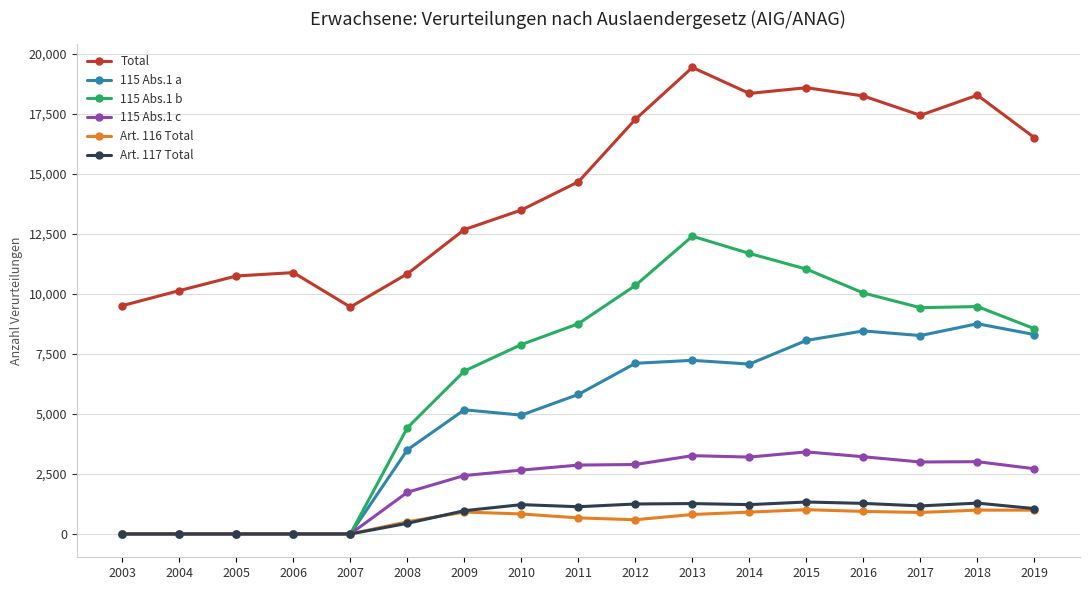

True or false: Total and 115 Abs.1 b cross at least once.

False